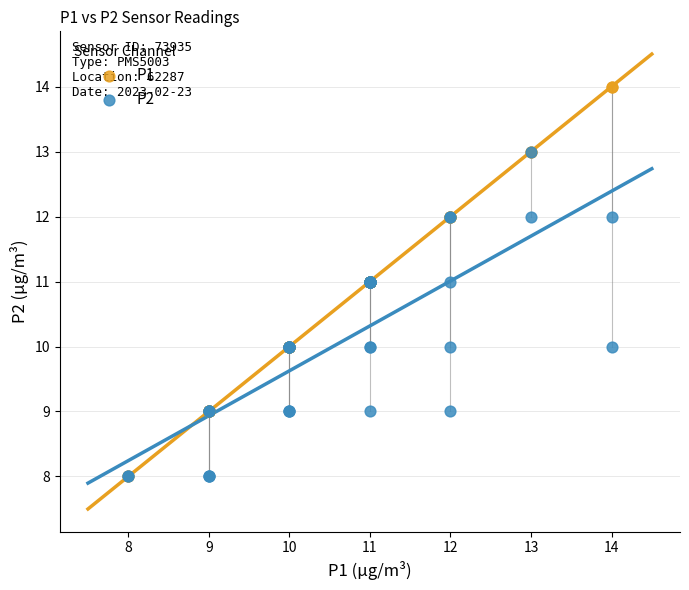

Which series has the widest spread of Y values?

P1